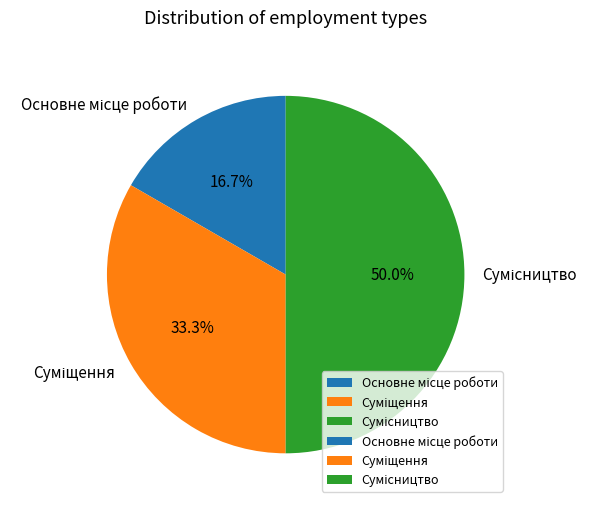

To the nearest percent, what is the difference between the largest and smallest slice percentages?

33%